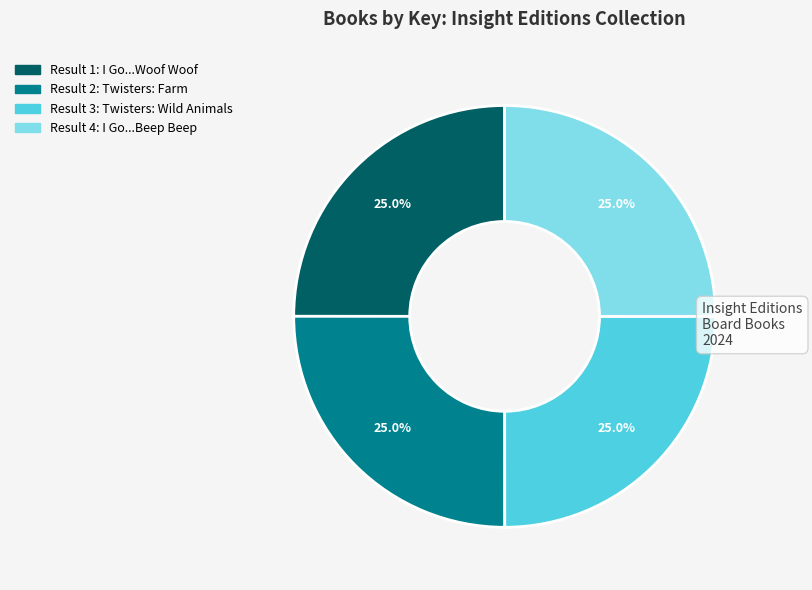

Does any single category account for the majority?

No